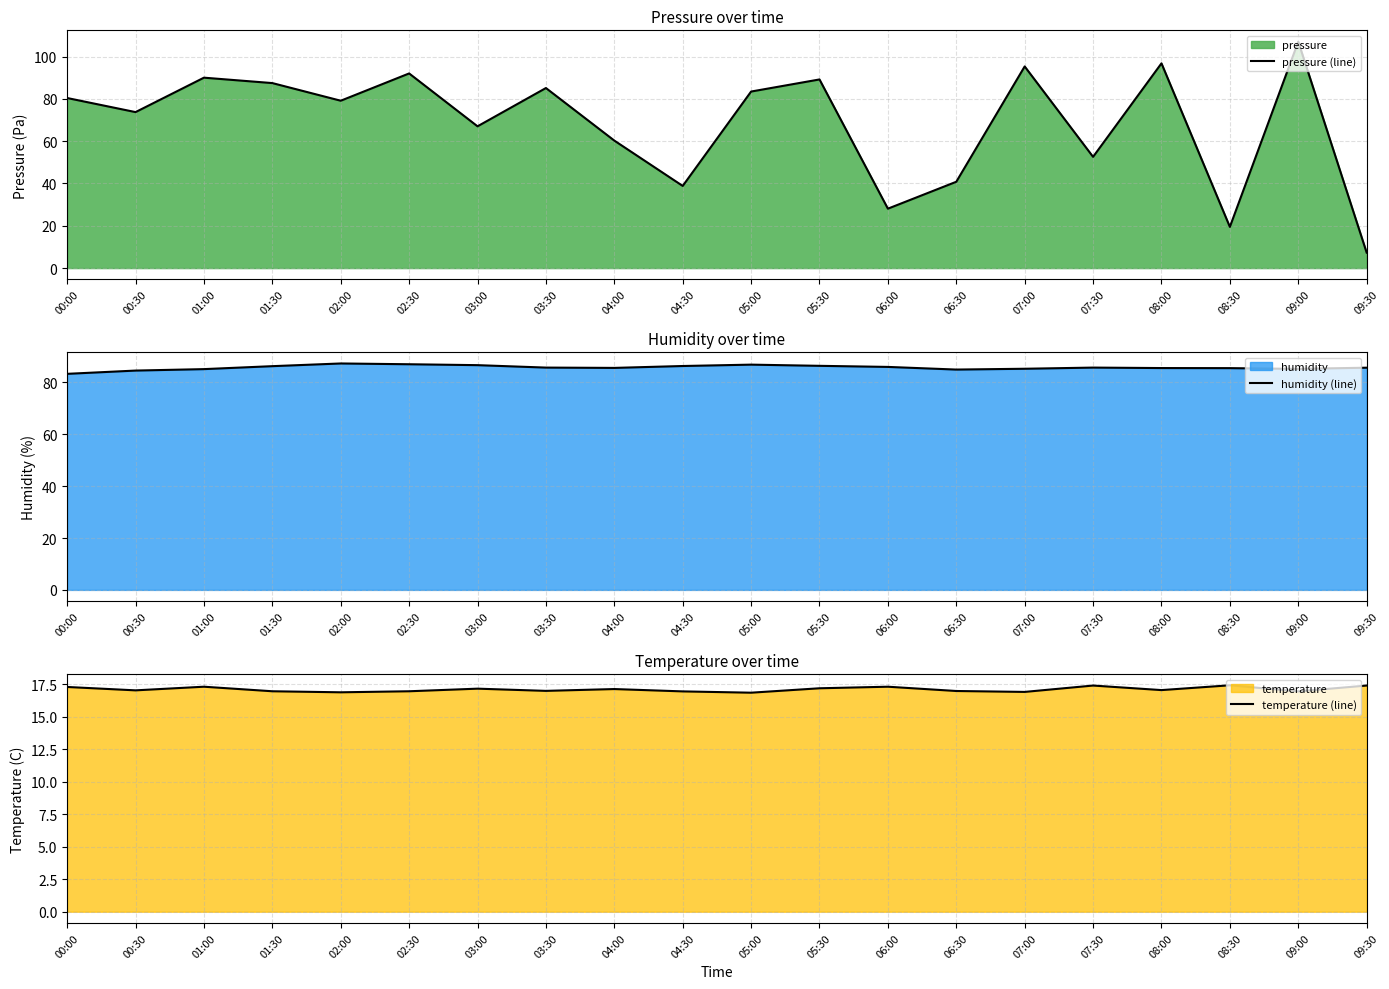

Which series has the largest range (max minus min)?

pressure (line)